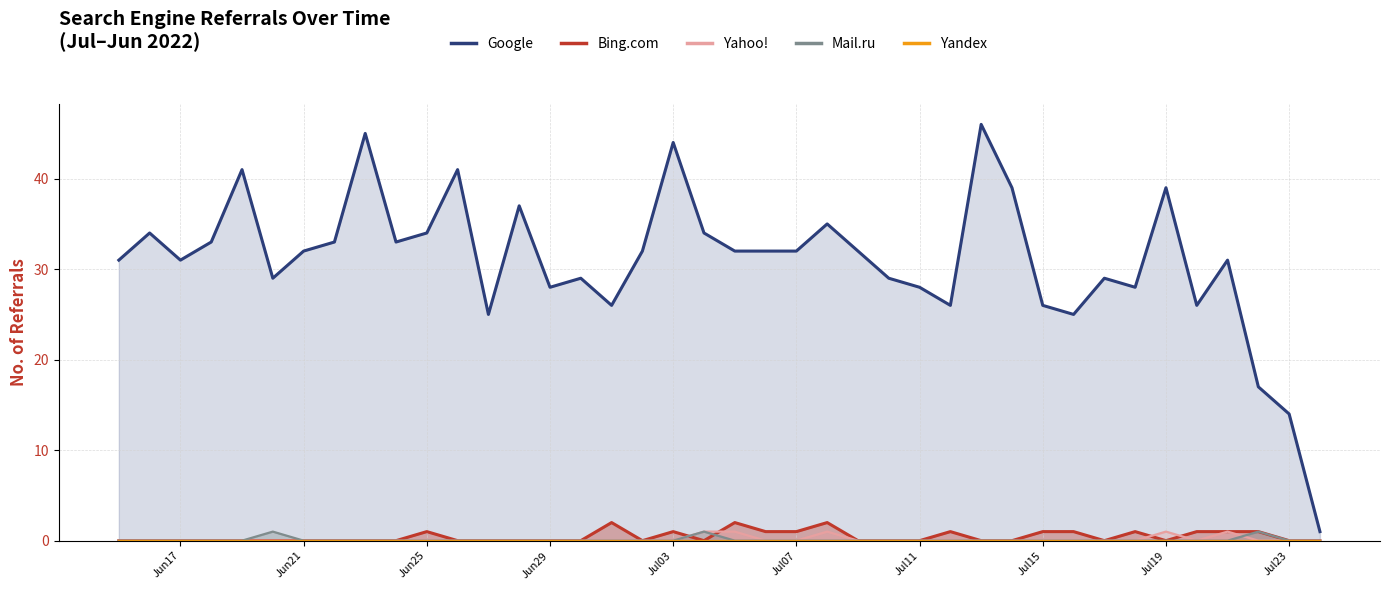

Which series has the largest total across all categories?

Google